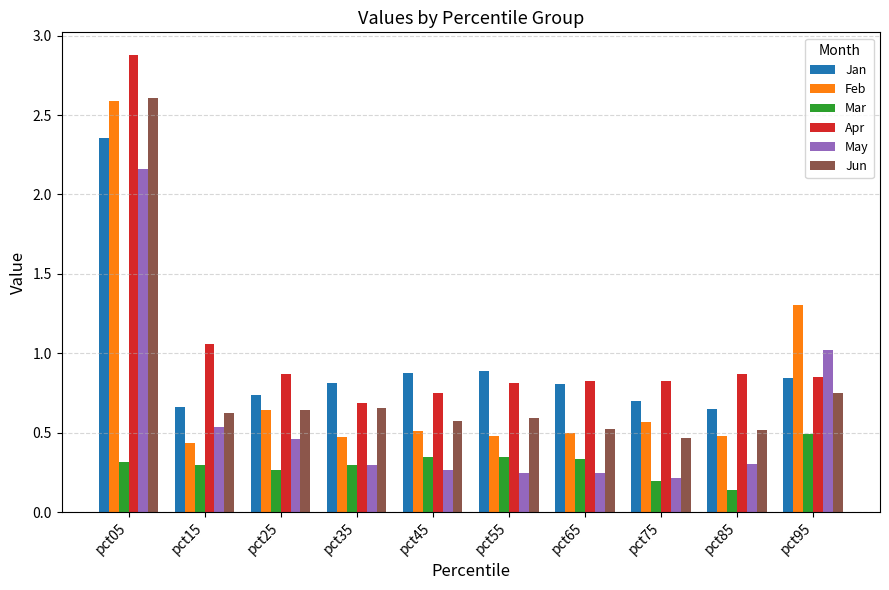

What is the approximate value of Feb at pct05?

2.6